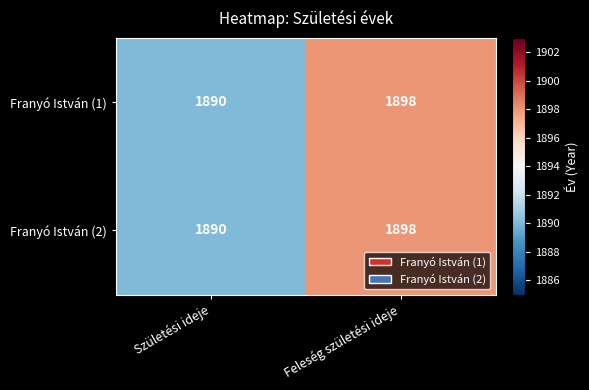

What is the total value across all series at Feleség születési ideje?

3796